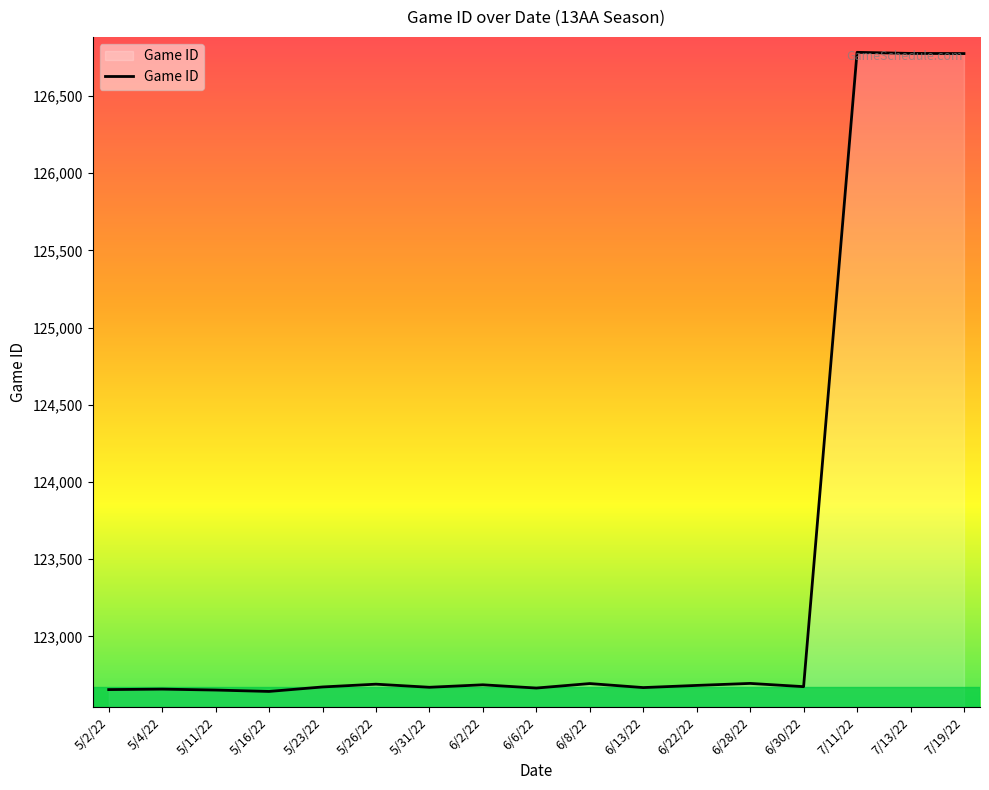

What is the ratio of the value at 6/22/22 to the value at 5/2/22?

1.0